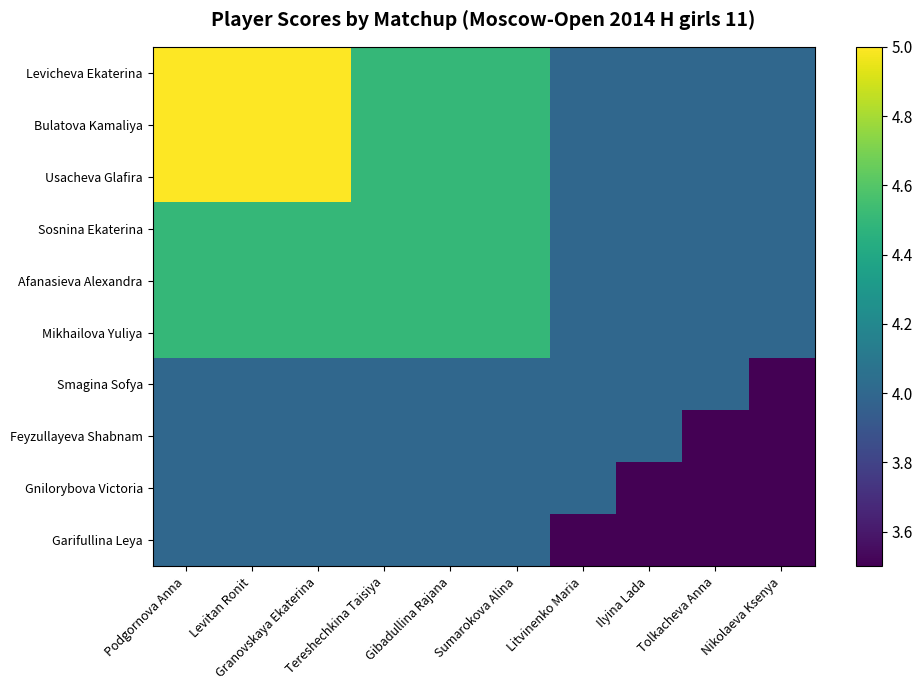

Which has a higher value, Levitan Ronit or Tereshechkina Taisiya?

Levitan Ronit